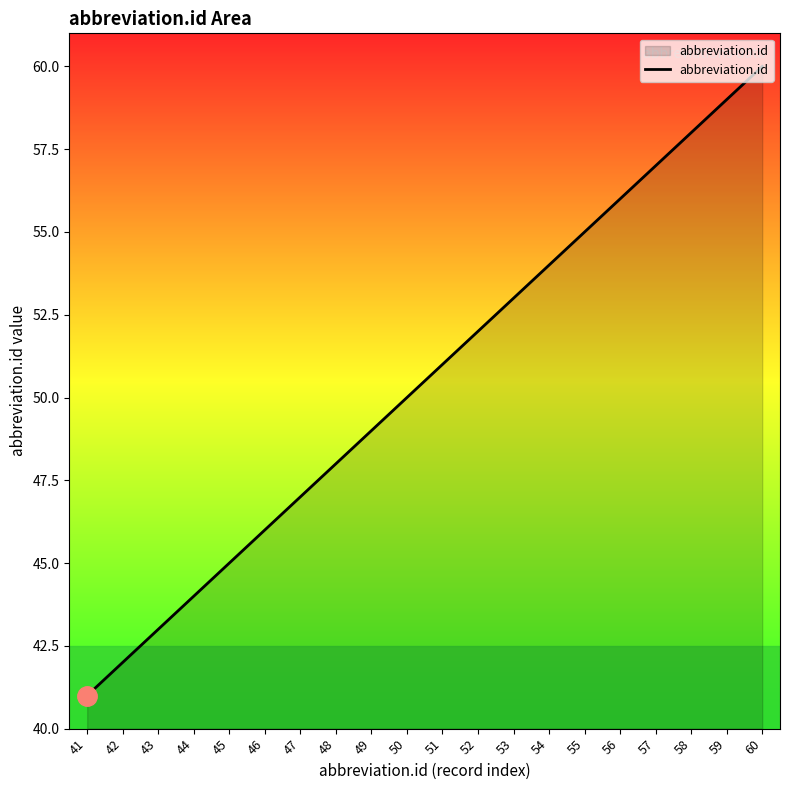

What is the smallest value displayed?

41